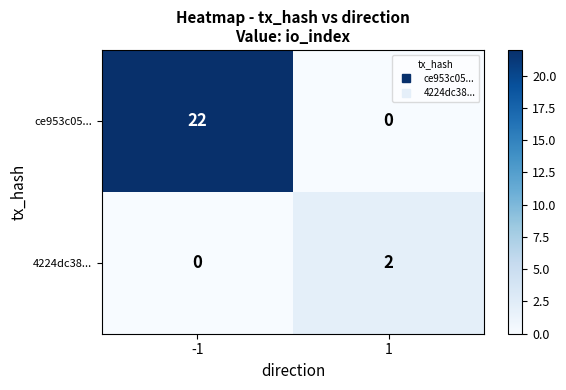

What is the sum of all ce953c05... values?

22